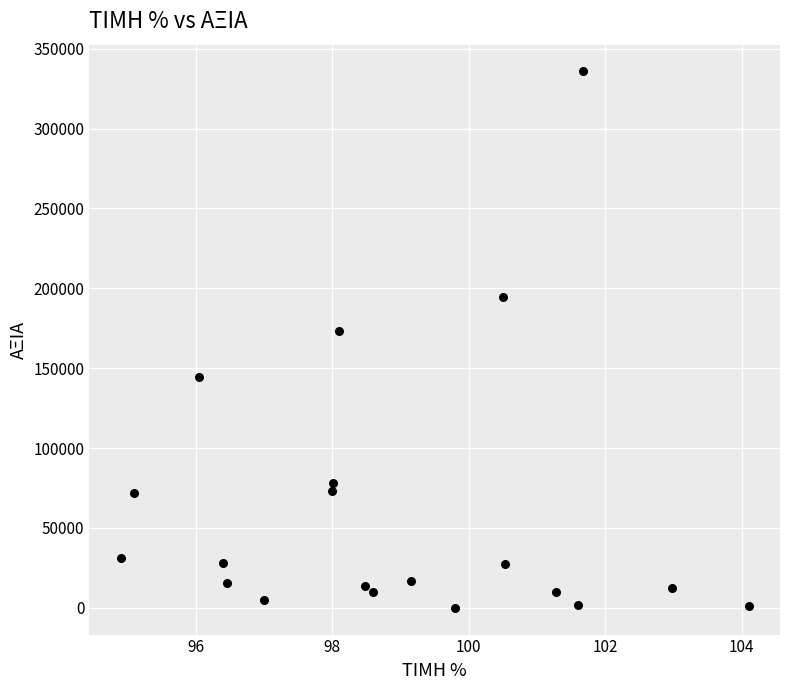

What is the range of Y values (max minus min)?

335742.5